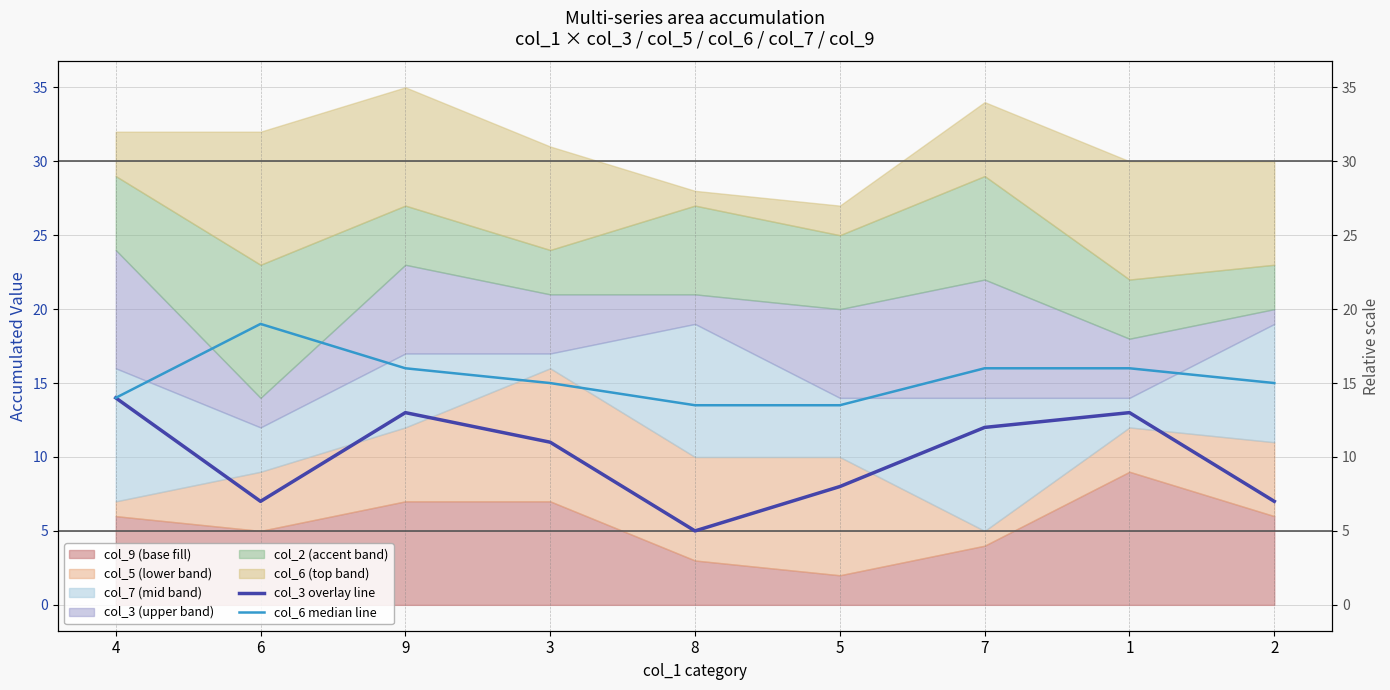

What is the difference between the highest and lowest values at 9?

3.0